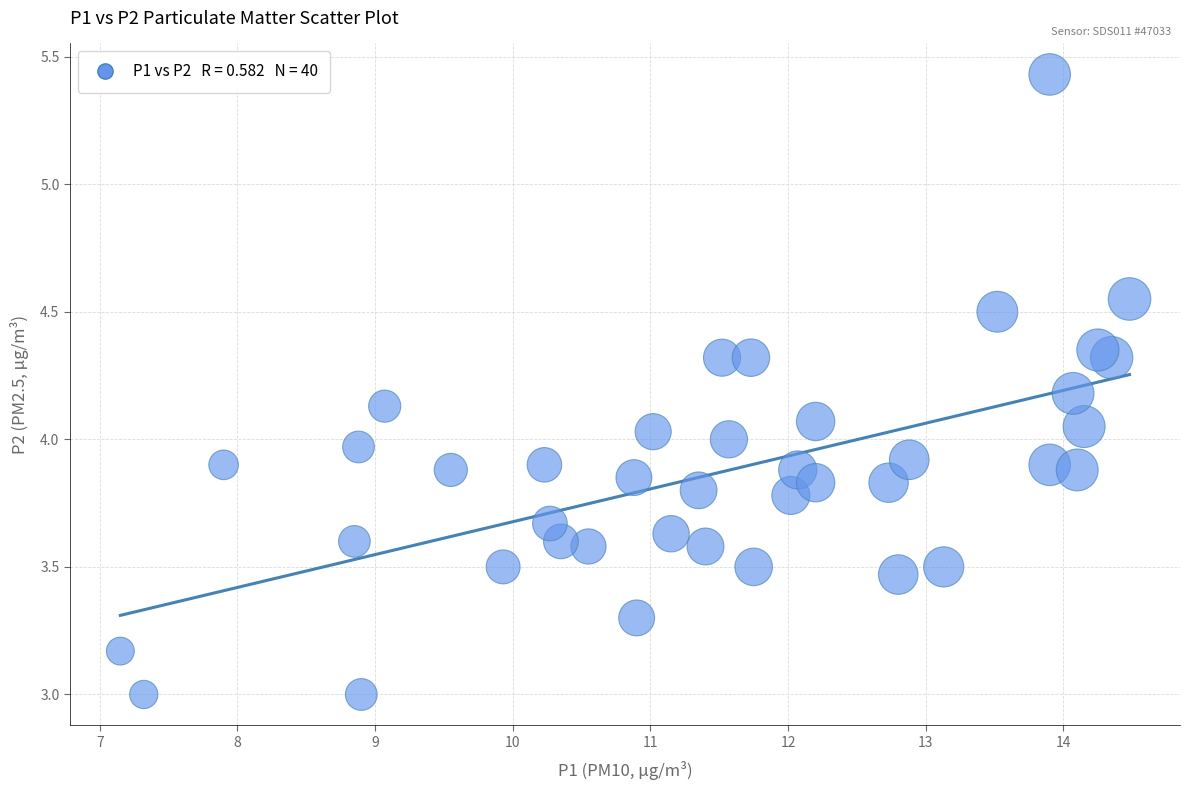

What is the range of X values (max minus min)?

7.3